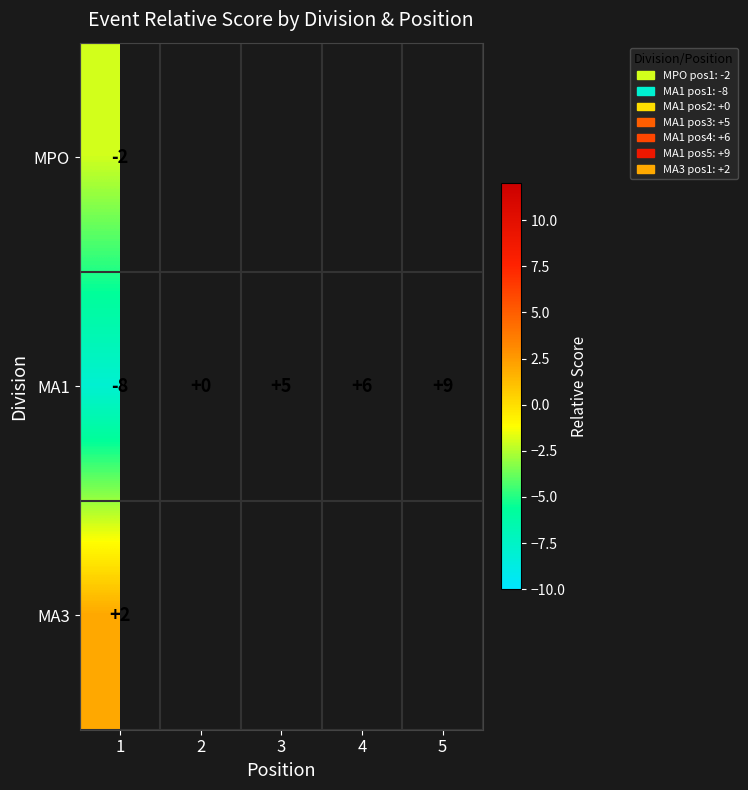

What is the maximum value for MA1?

9